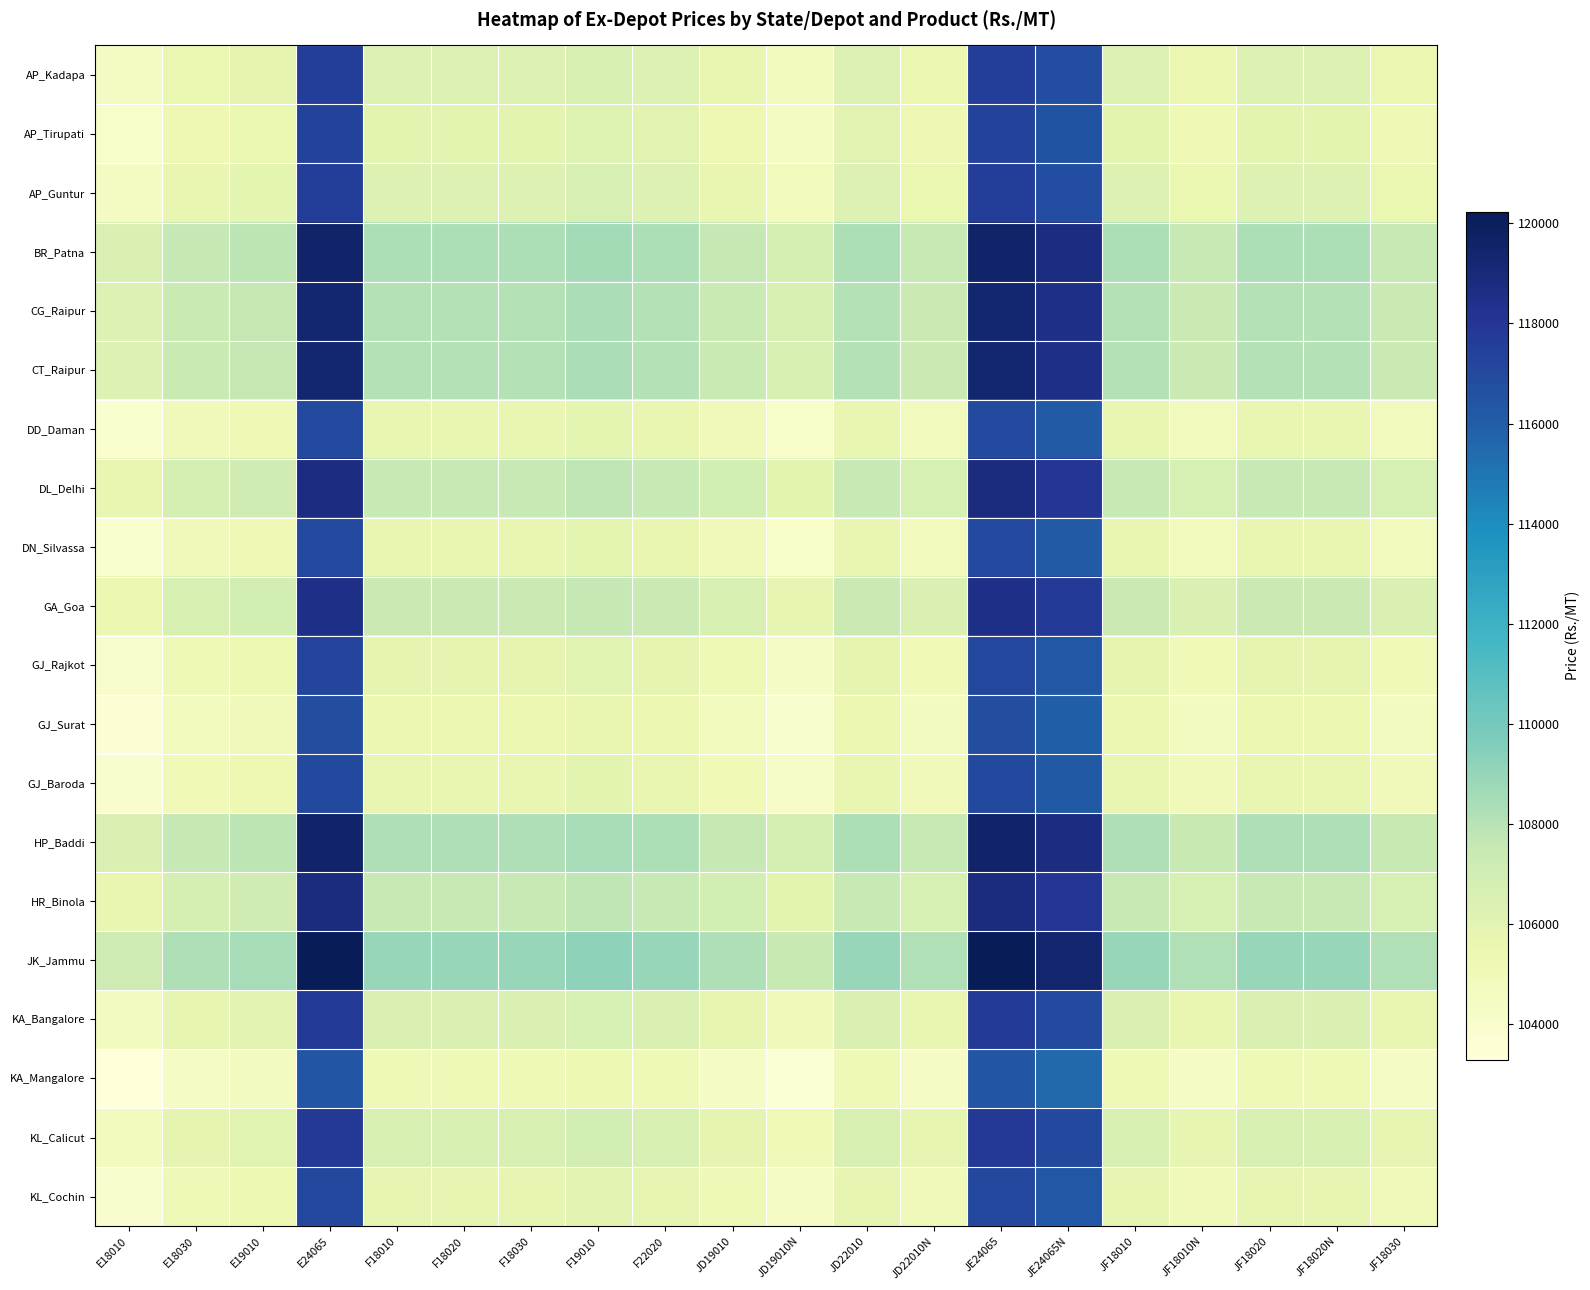

Between F18010 and F18020, which is larger?

F18010